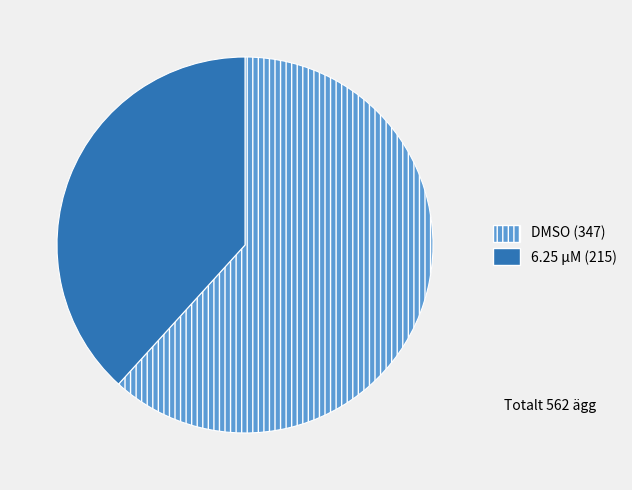

Is the sum of 6.25 µM and DMSO greater than half?

Yes